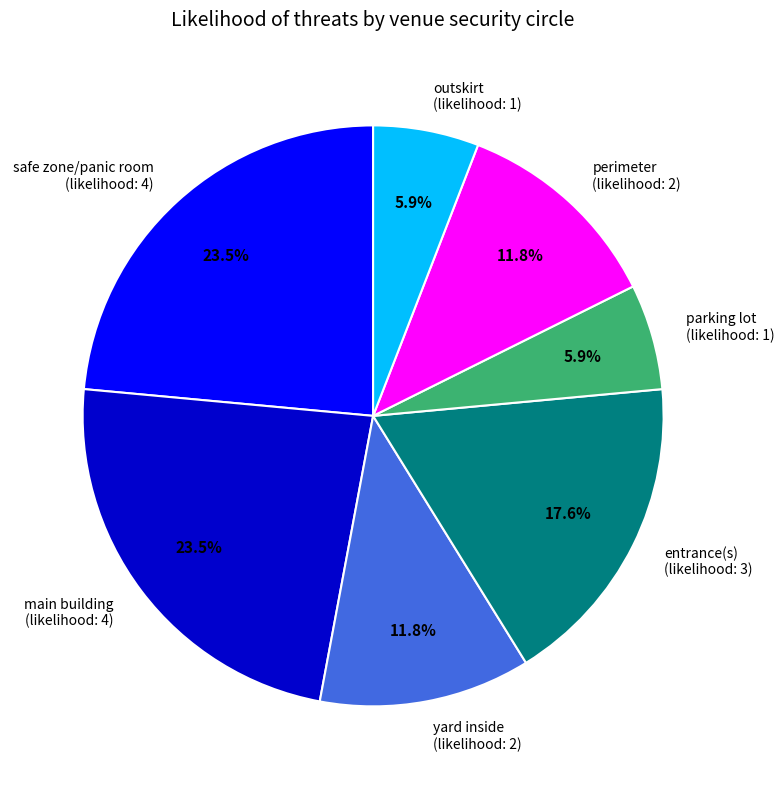

What is the ratio of the value at perimeter (likelihood: 2) to the value at yard inside (likelihood: 2)?

1.0